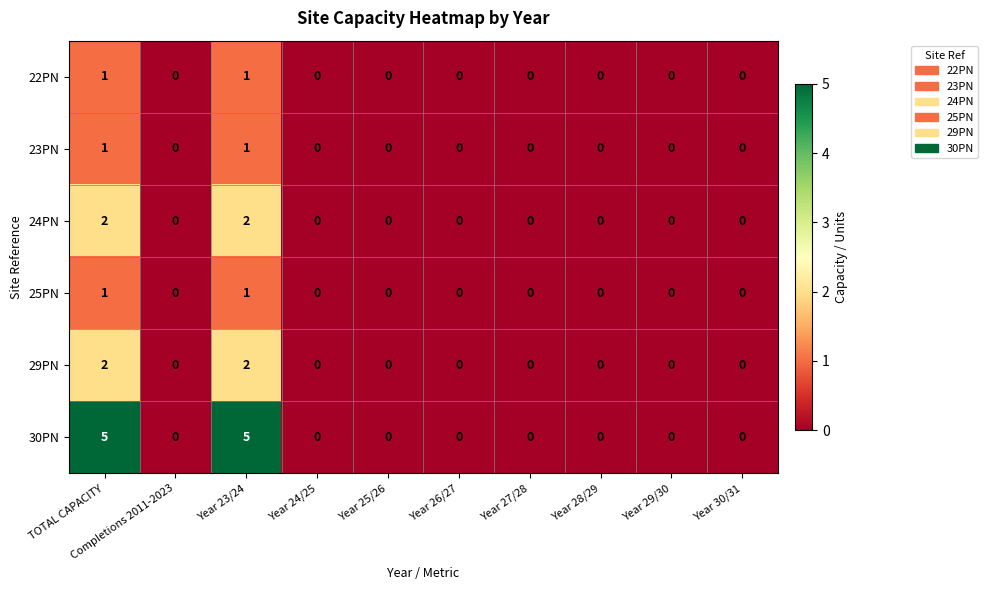

What is the maximum value shown in the chart?

5